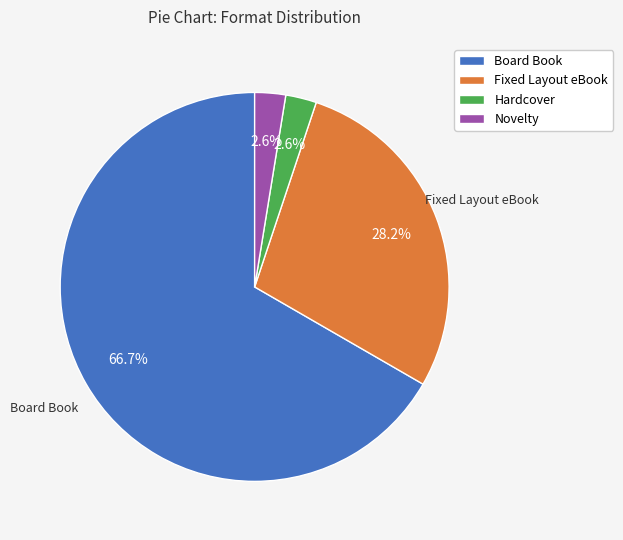

What is the largest slice in the pie chart?

Board Book